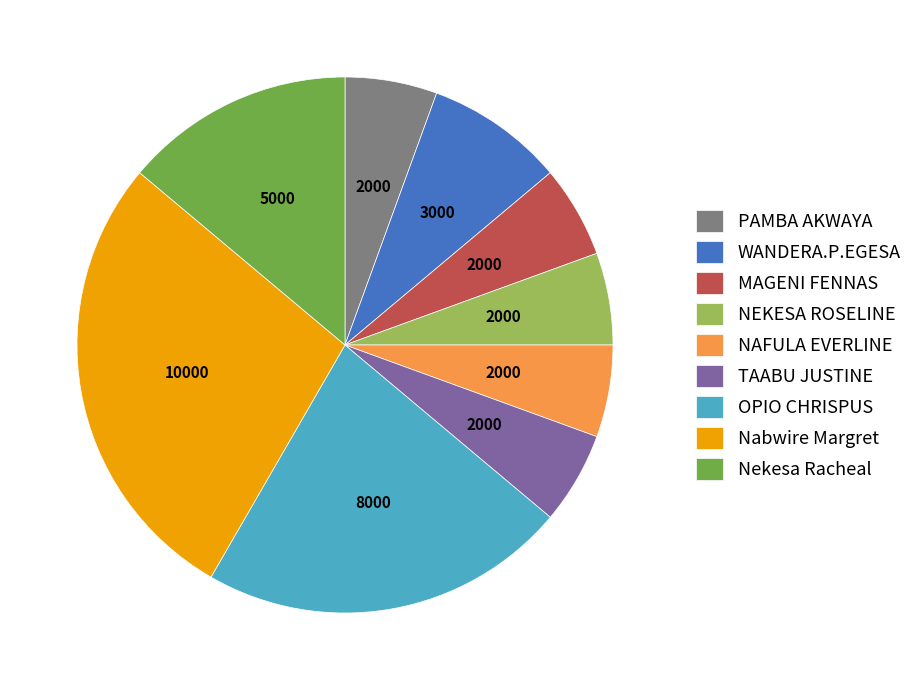

The TAABU JUSTINE slice represents 20% of the pie. True or false?

False